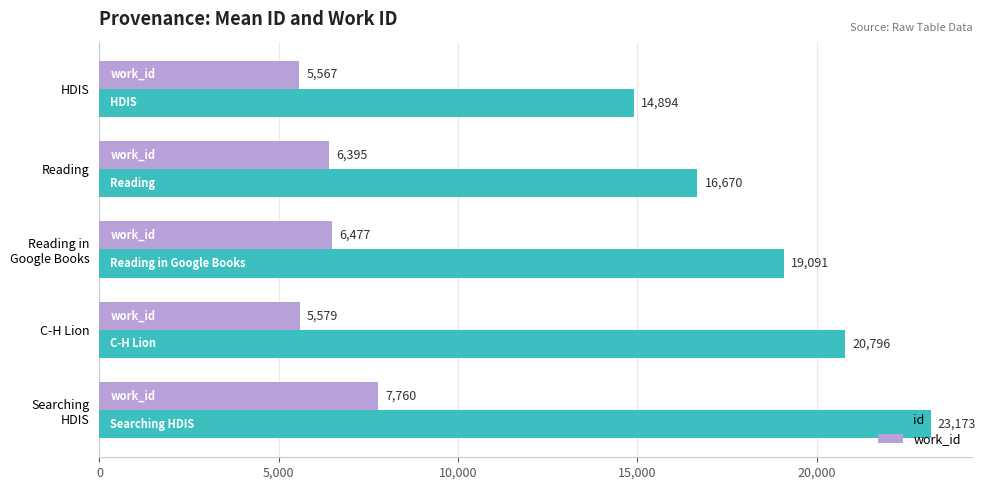

Which series has the widest spread of values?

id